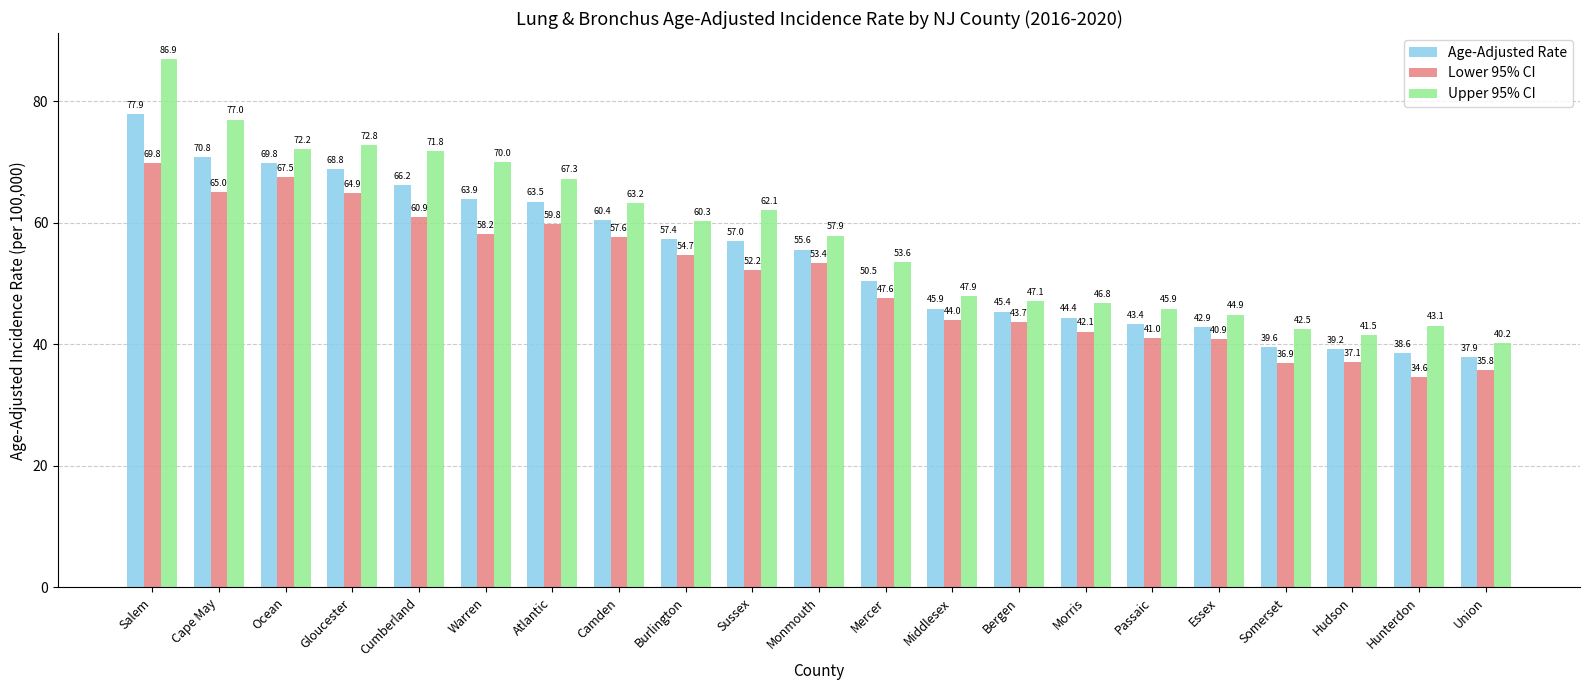

Rank the categories by Lower 95% CI value from highest to lowest.

Salem, Ocean, Cape May, Gloucester, Cumberland, Atlantic, Warren, Camden, Burlington, Monmouth, Sussex, Mercer, Middlesex, Bergen, Morris, Passaic, Essex, Hudson, Somerset, Union, Hunterdon